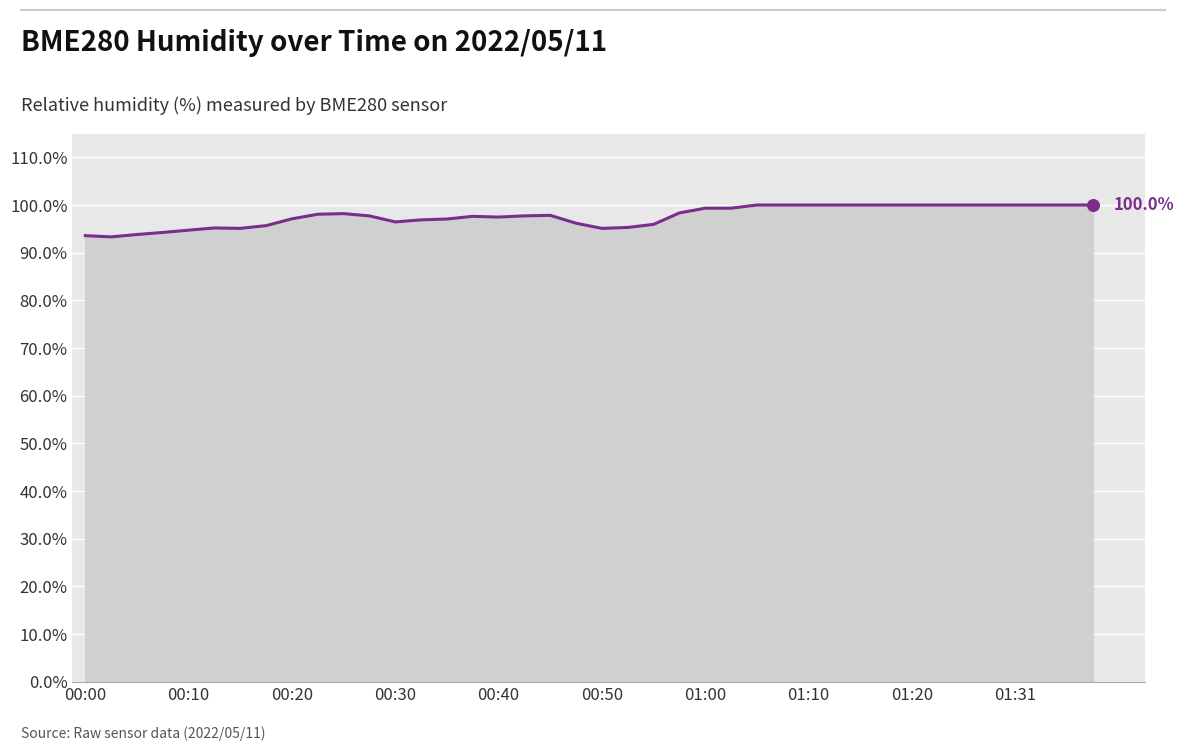

What is the difference between the maximum and minimum values?

6.7